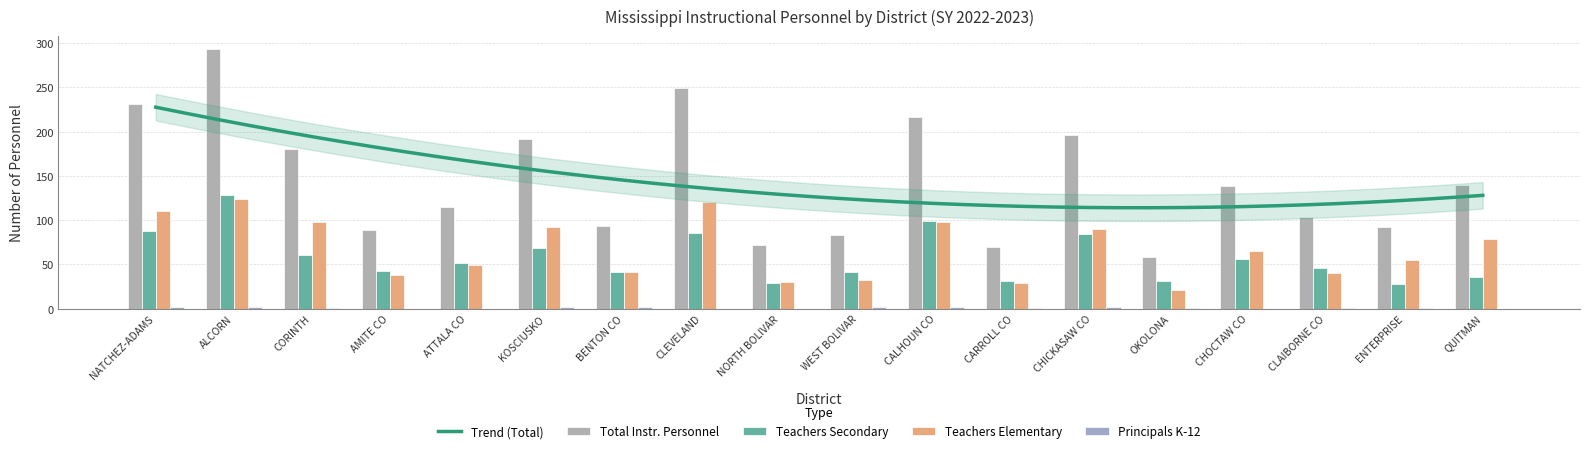

What is the average value of the Teachers Secondary series?

58.2